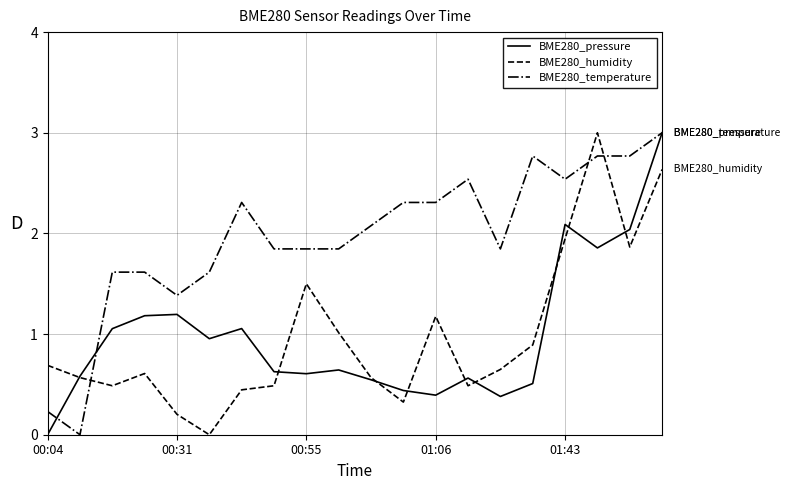

Which series has the largest total across all categories?

BME280_temperature